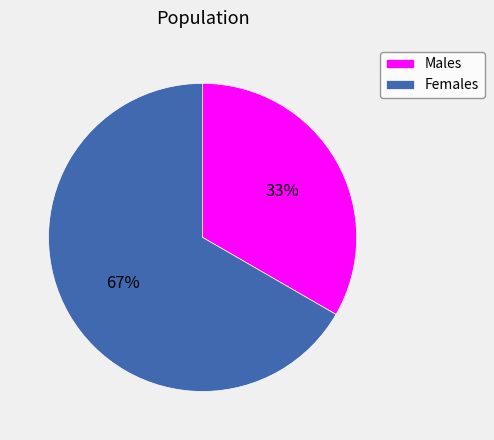

Is it true that Females is 67% of the pie?

True